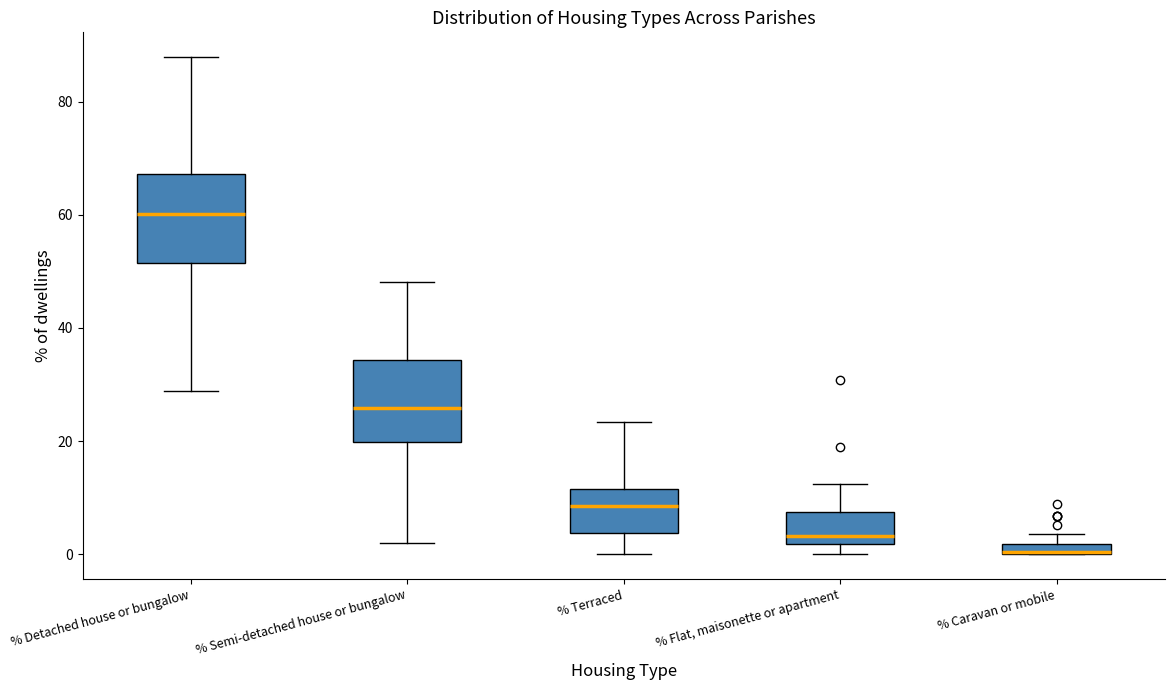

Where does the median line of the box for % Terraced sit on the y-axis? The values are not printed on the chart, so give them approximately, as read against the axis.

8